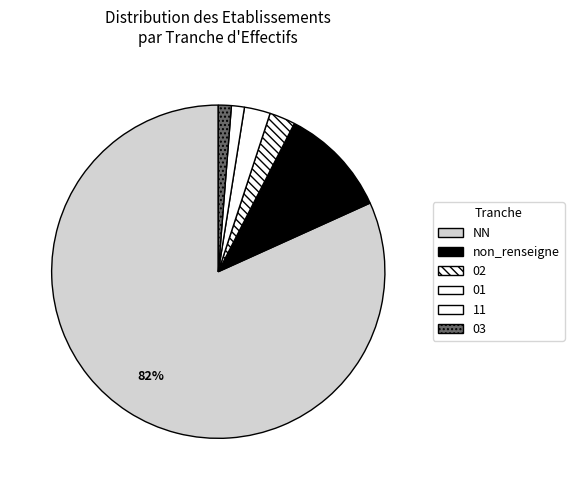

Count the number of slices in the pie.

6